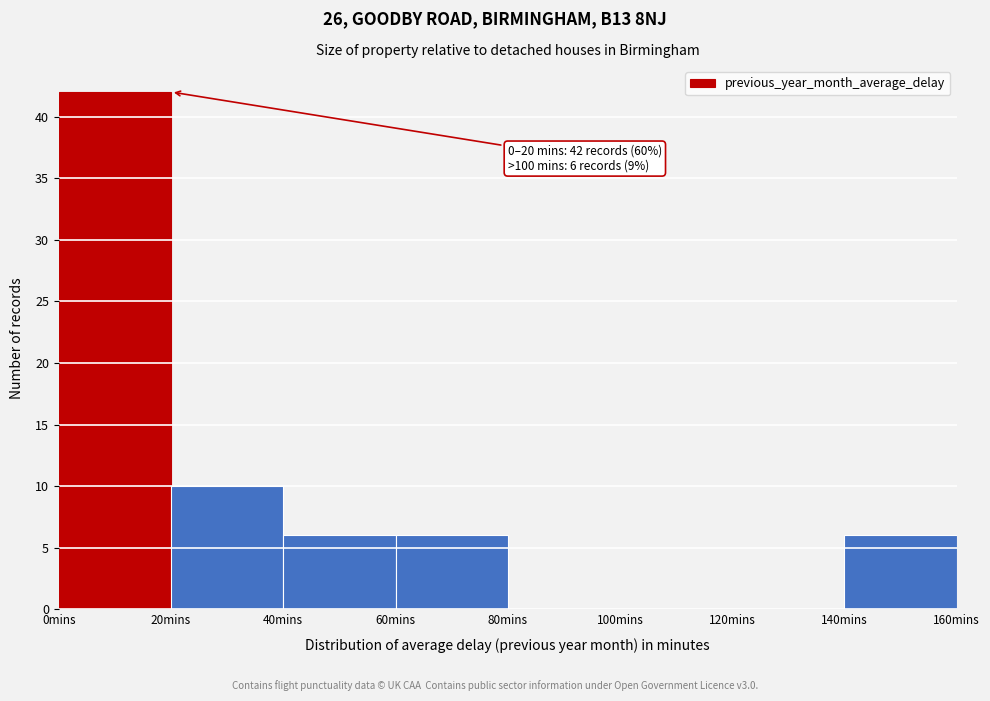

Which range on the x-axis has the tallest bar?

0 to 20